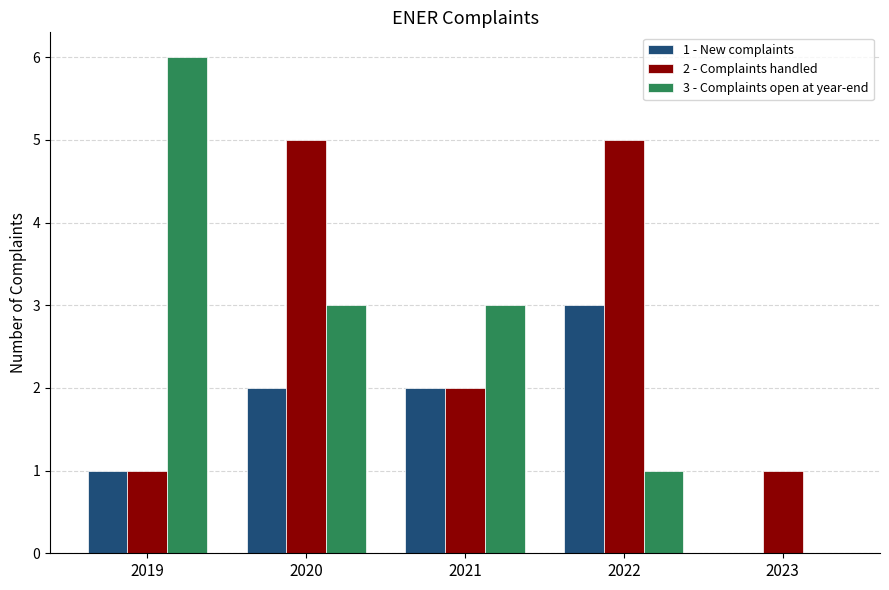

What is the maximum value for 2 - Complaints handled?

5